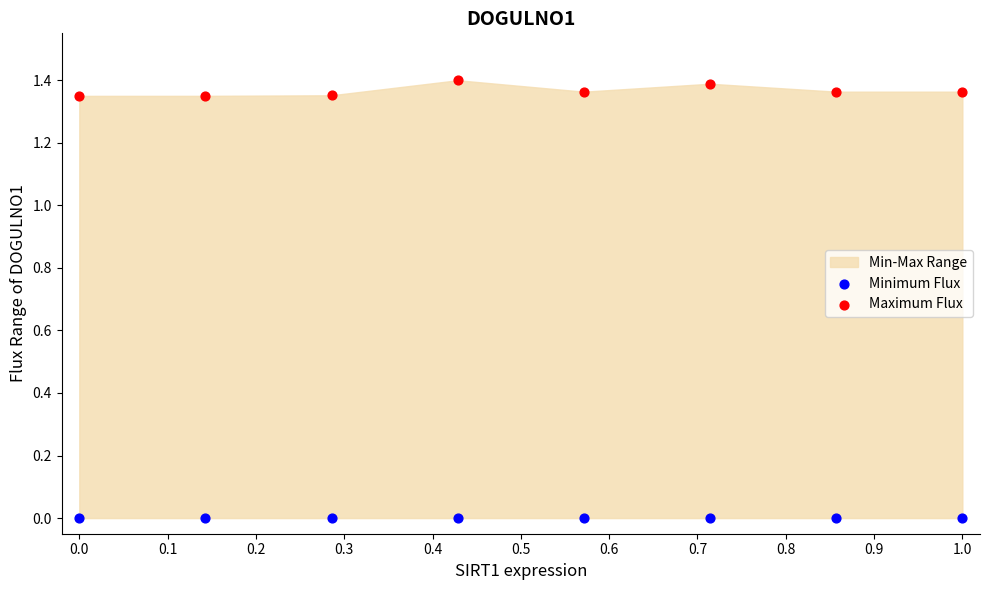

Which series reaches the maximum Y coordinate?

Maximum Flux